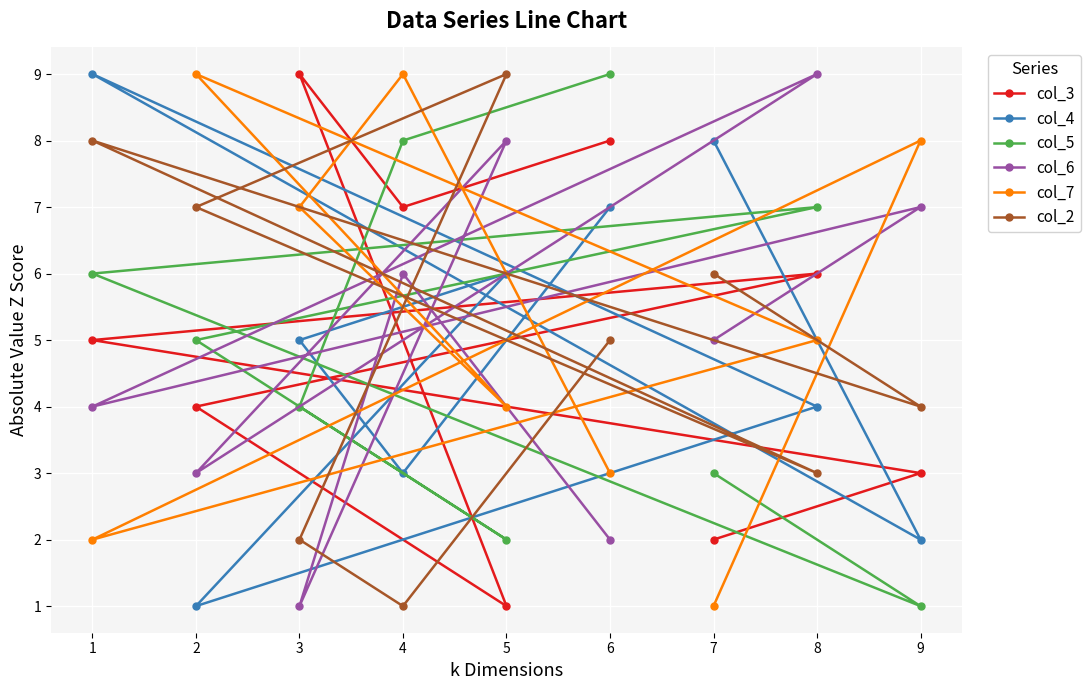

Reading left to right, list all the values displayed in this chart.

col_3: 1=5	2=4	3=9	4=7	5=1	6=8	7=2	8=6	9=3
col_4: 1=9	2=1	3=5	4=3	5=6	6=7	7=8	8=4	9=2
col_5: 1=6	2=5	3=4	4=8	5=2	6=9	7=3	8=7	9=1
col_6: 1=4	2=3	3=1	4=6	5=8	6=2	7=5	8=9	9=7
col_7: 1=2	2=9	3=7	4=9	5=4	6=3	7=1	8=5	9=8
col_2: 1=8	2=7	3=2	4=1	5=9	6=5	7=6	8=3	9=4